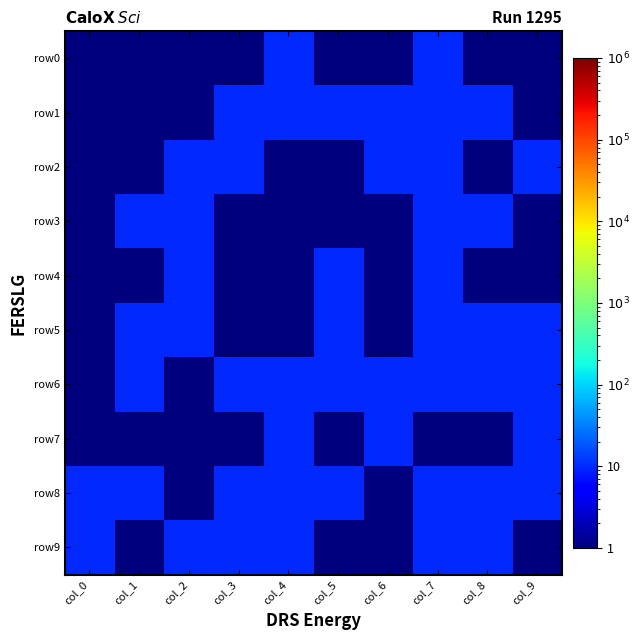

Which label corresponds to the smallest value in the chart?

col_0